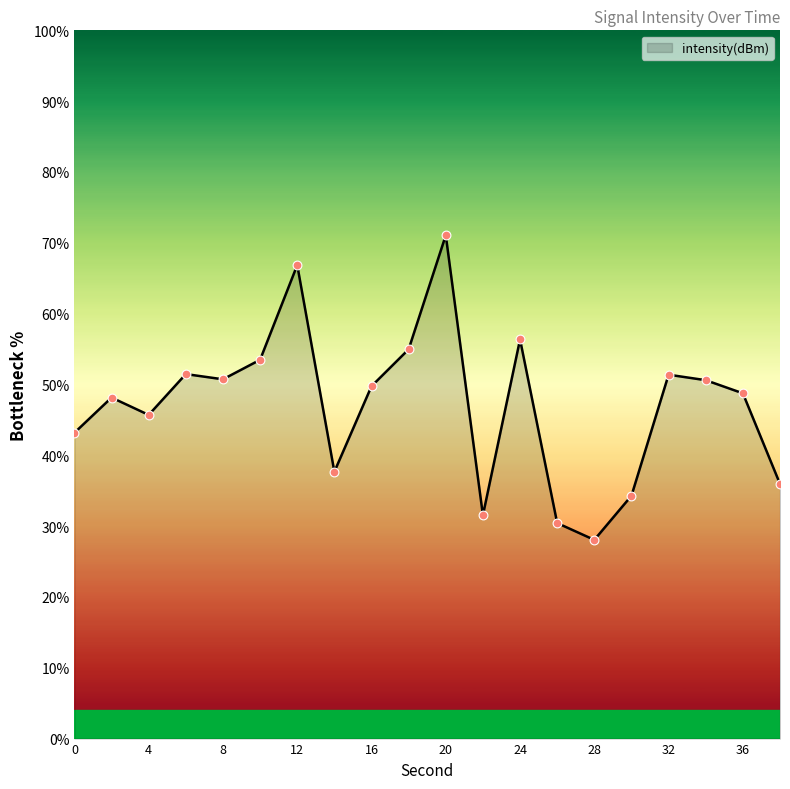

What is the difference between the maximum and minimum values?

43.0